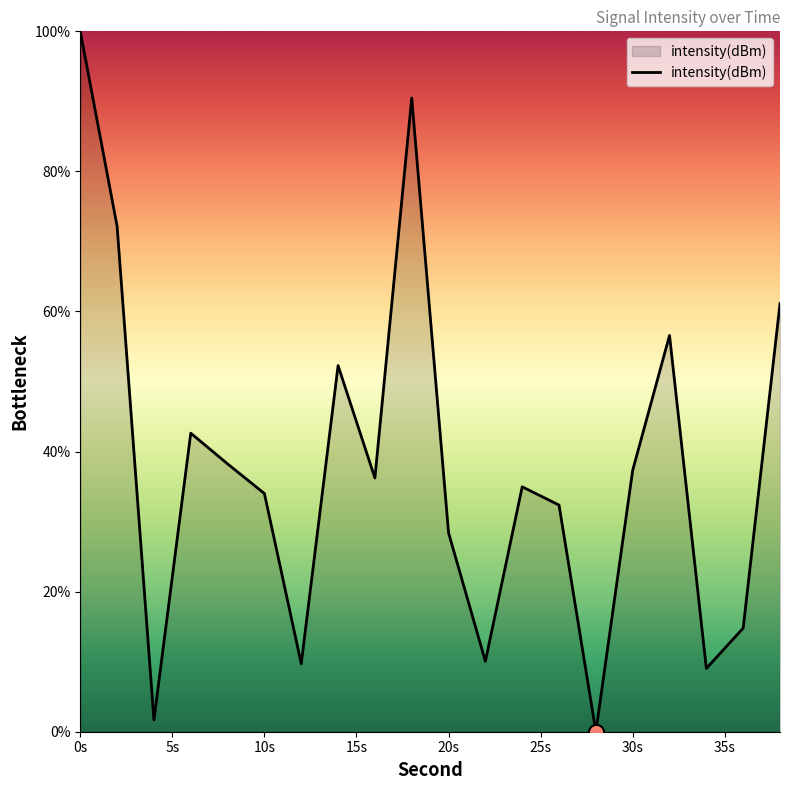

What is the maximum value shown in the chart?

100.0